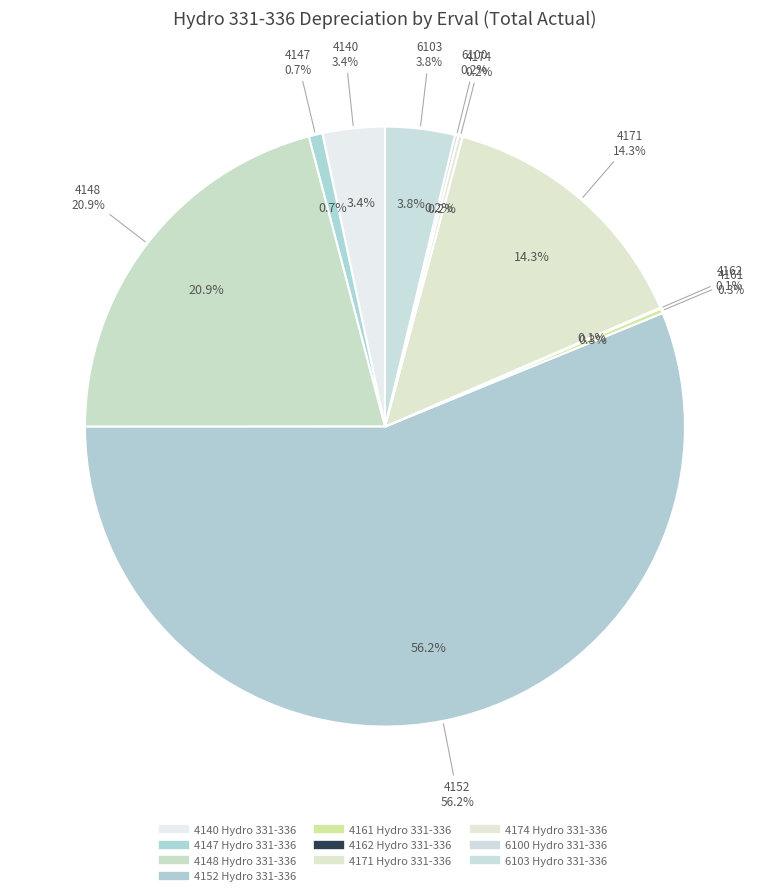

Rank the categories by value from highest to lowest.

4152 Hydro 331-336, 4148 Hydro 331-336, 4171 Hydro 331-336, 6103 Hydro 331-336, 4140 Hydro 331-336, 4147 Hydro 331-336, 4161 Hydro 331-336, 4174 Hydro 331-336, 6100 Hydro 331-336, 4162 Hydro 331-336